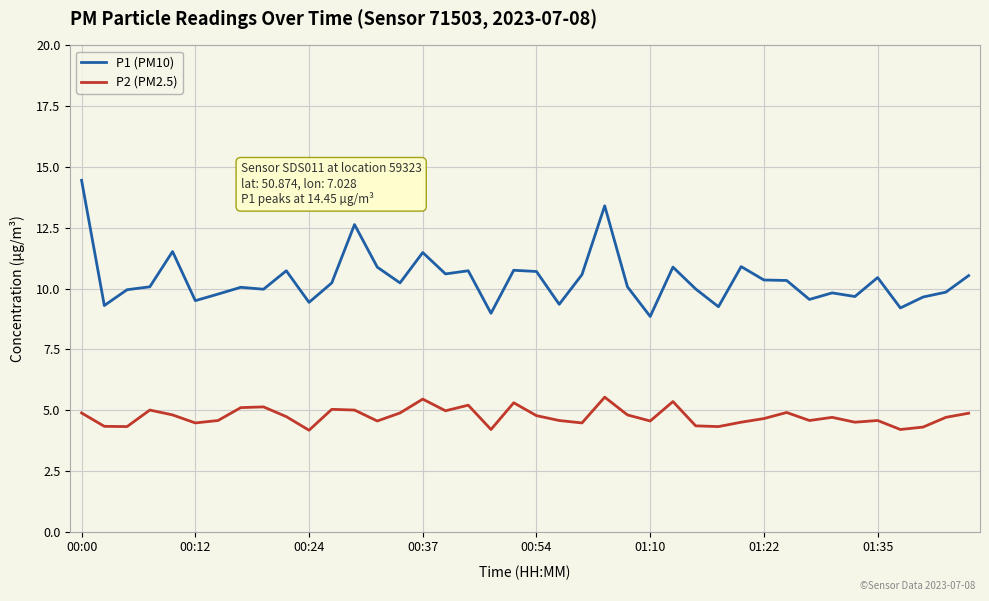

Which series has the largest range (max minus min)?

P1 (PM10)